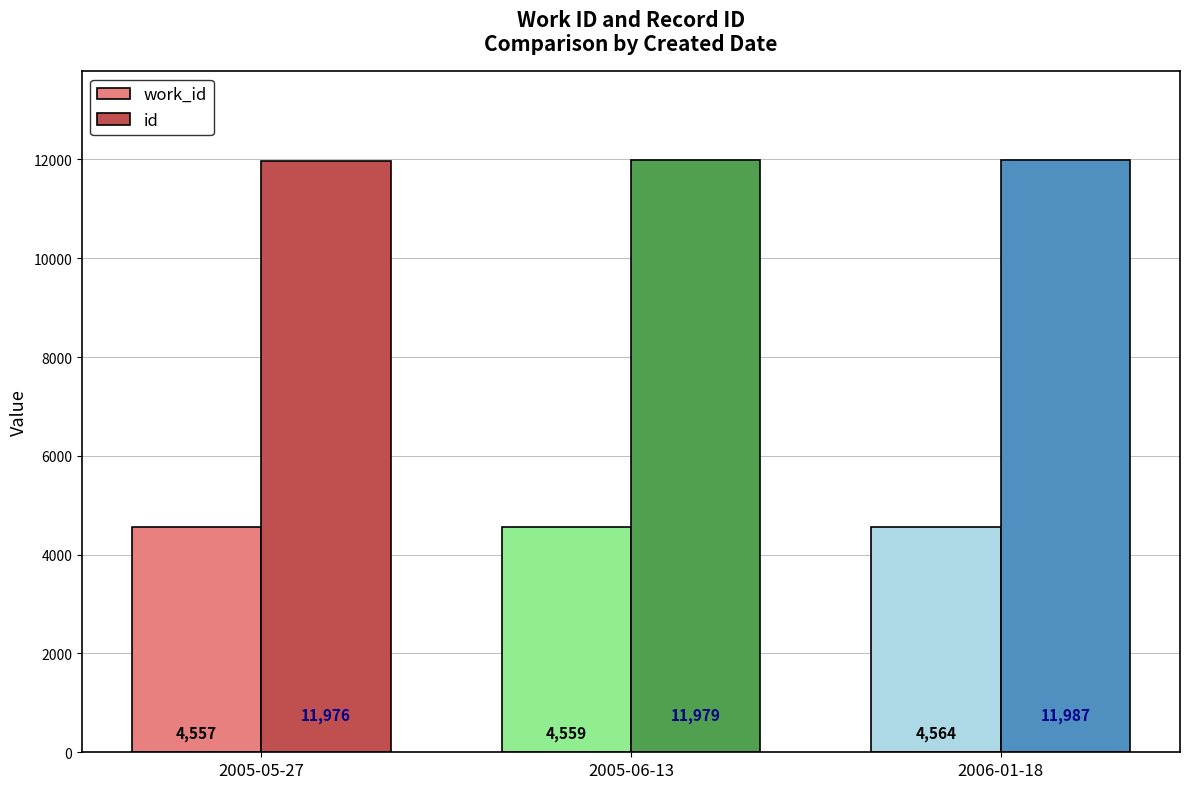

Where is work_id nearest to the value 4560?

2005-06-13